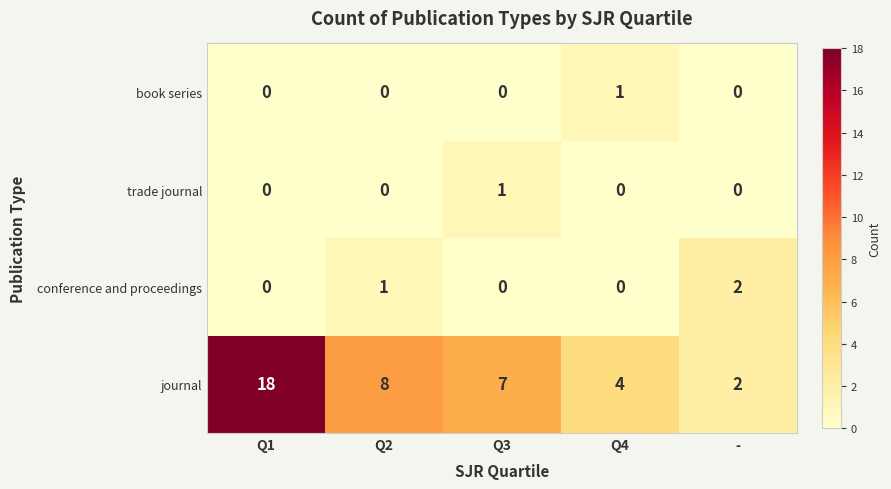

List the labels in order of journal value, largest first.

Q1, Q2, Q3, Q4, -